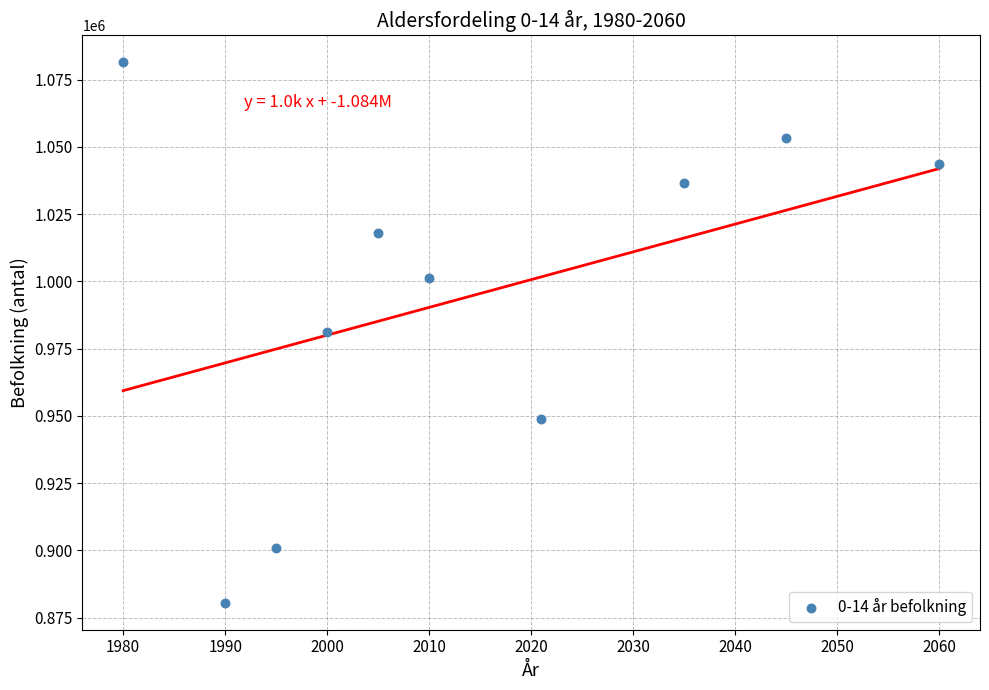

What is the average Y value?

994560